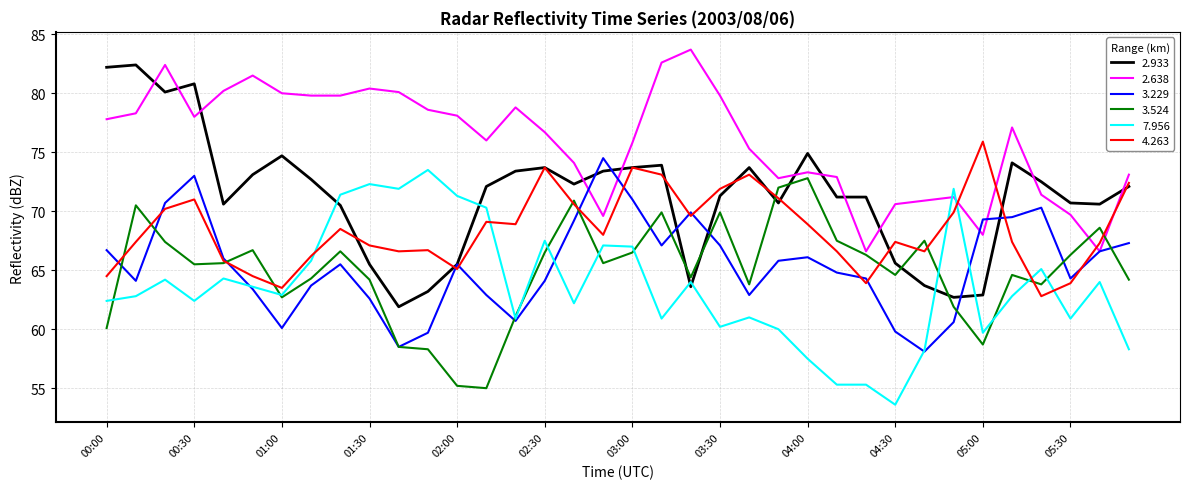

Which series has the largest total across all categories?

2.638